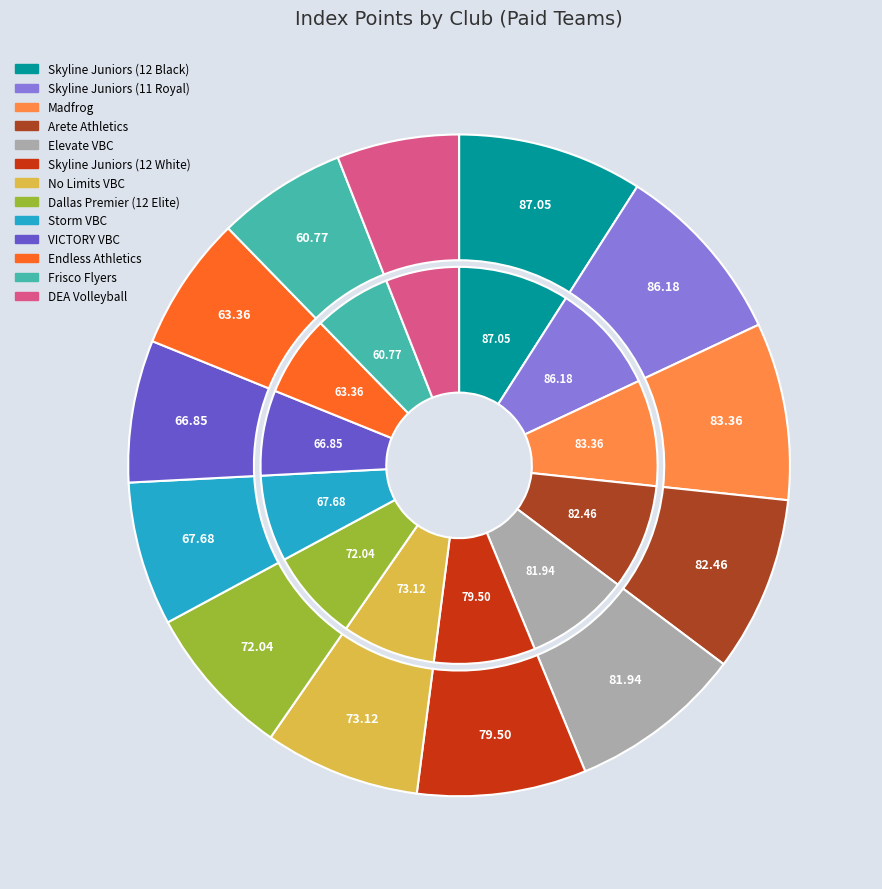

Which slice is the smallest?

DEA Volleyball